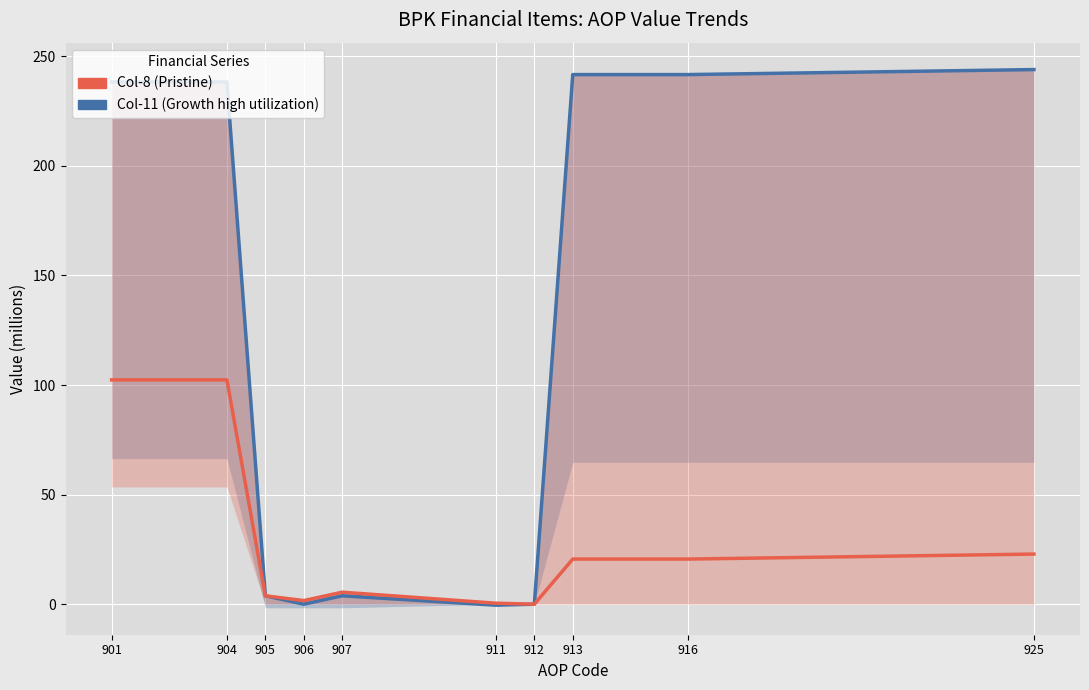

Is it true that Col-11 (Reservoir Growth high utilization) equals 241.7 at 916?

True